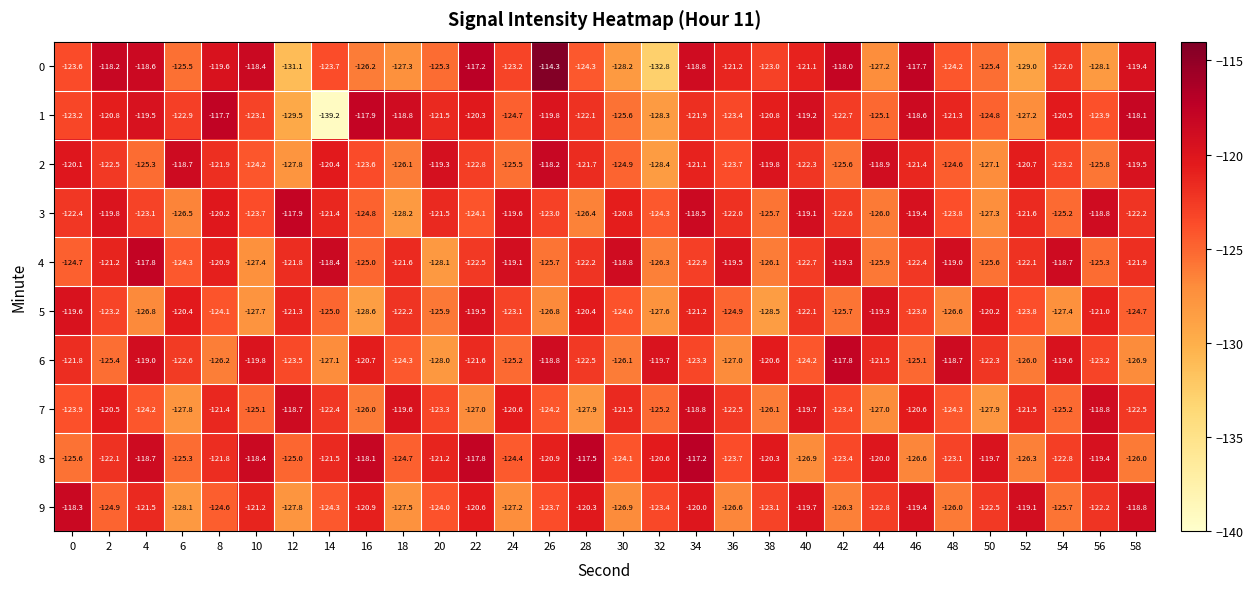

What is the average value of the 7 series?

-123.3